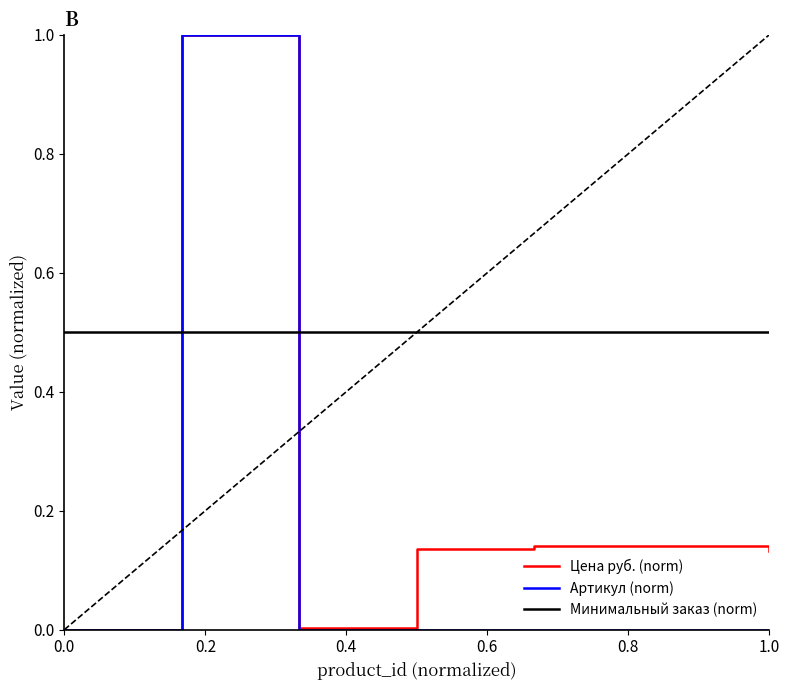

Rank the series by their average value, from highest to lowest.

Минимальный заказ (norm), Цена руб. (norm), Артикул (norm)